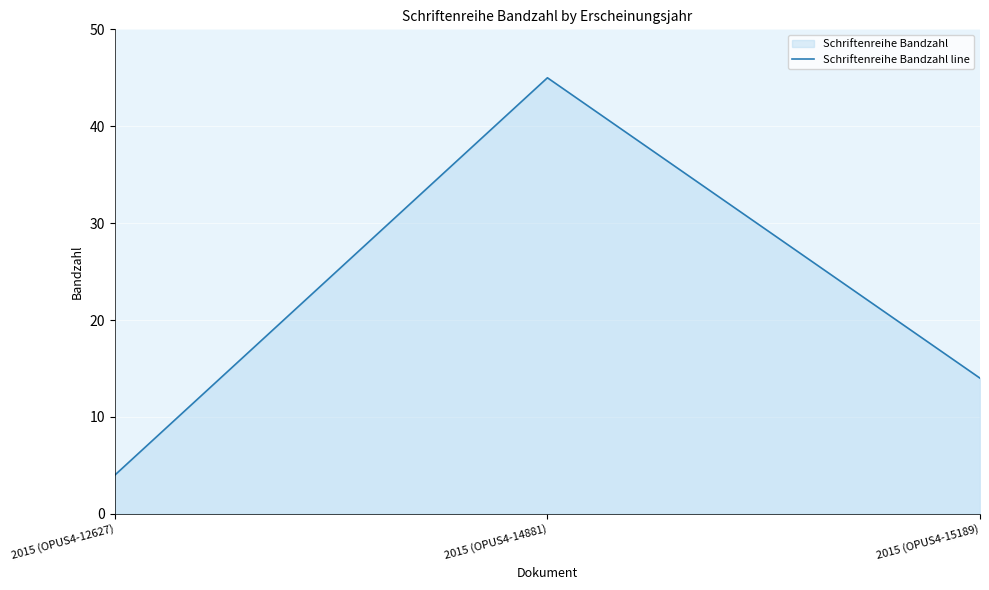

Reading left to right, transcribe all the data shown in this chart.

4	45	14